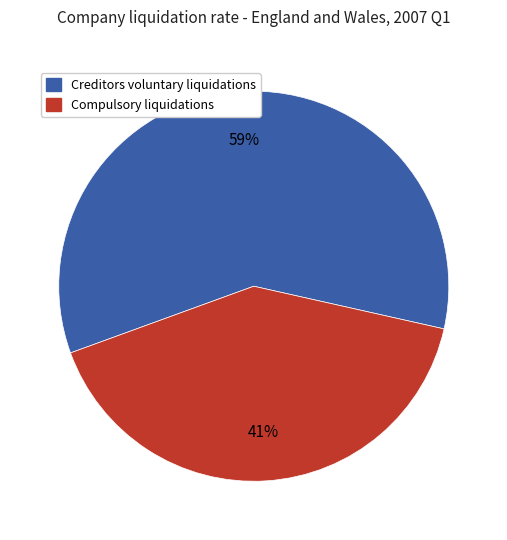

To the nearest percent, what is the average slice percentage?

50%